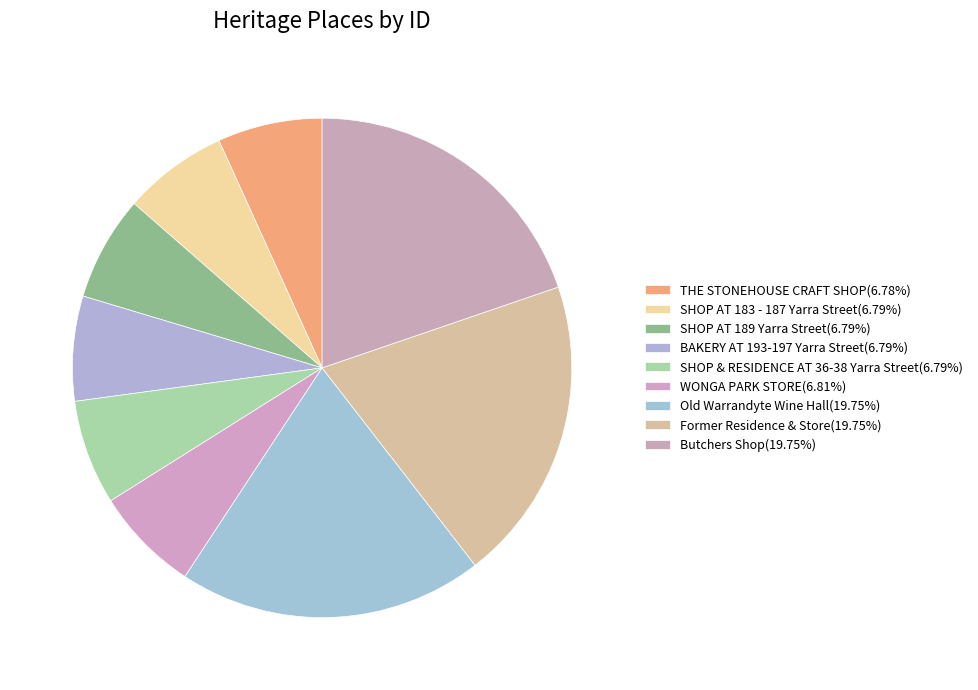

How many slices are in this pie chart?

9